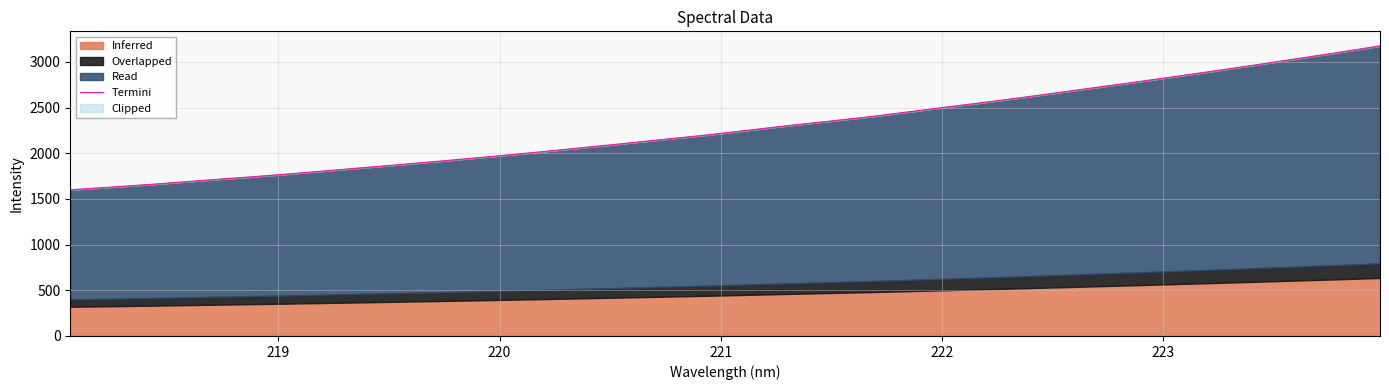

What is the label of the 27th point from the right?

223